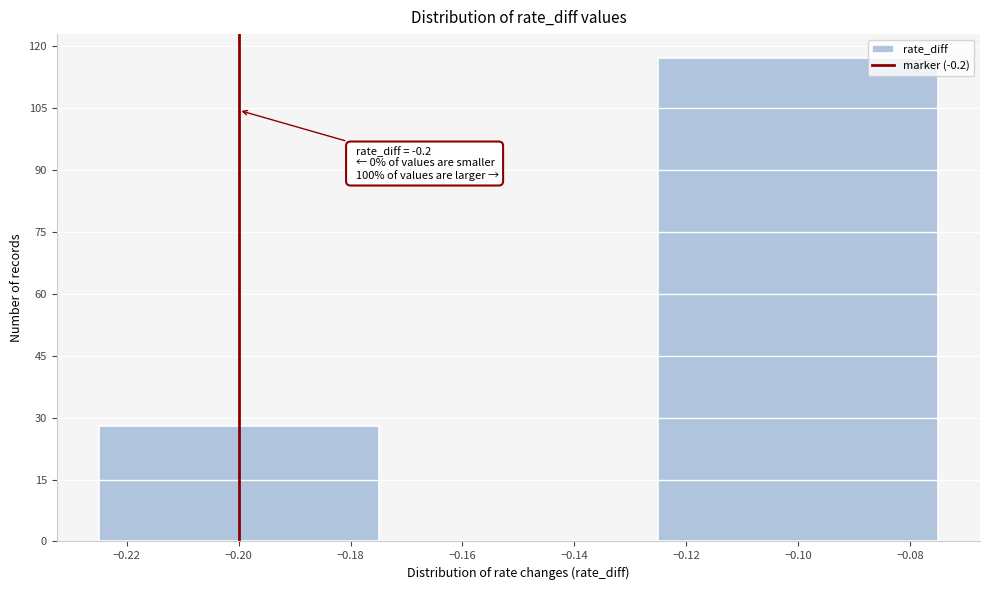

Over which range of the x-axis is the bar tallest?

-0.125 to -0.075